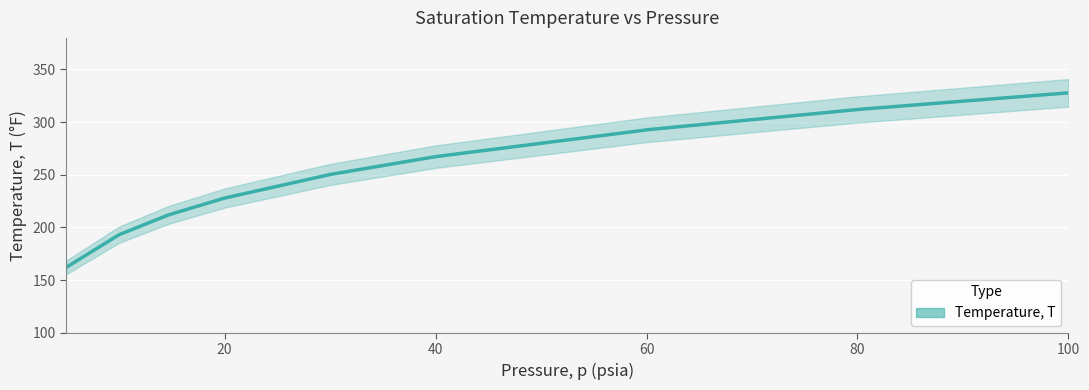

How many distinct data groups are displayed?

1